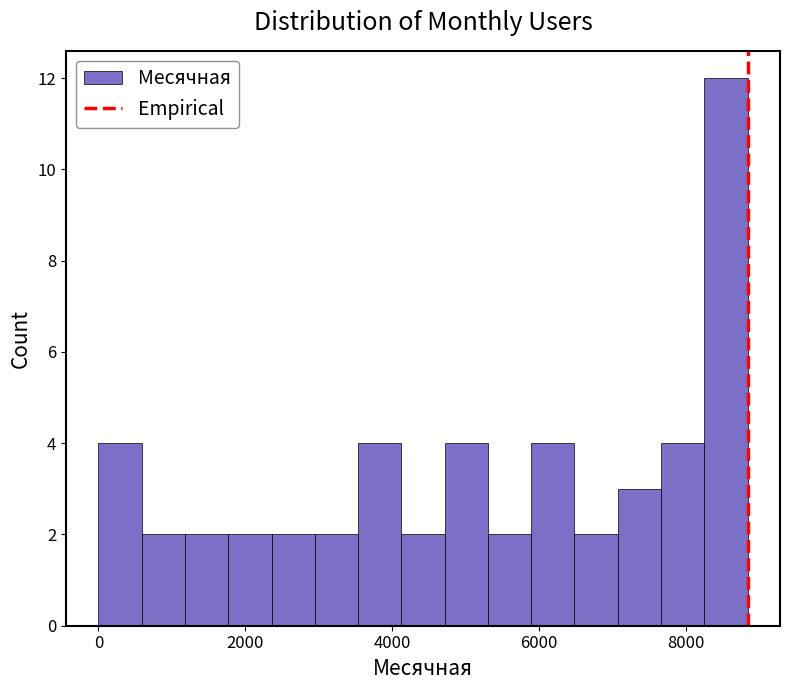

Read against the x-axis, roughly where is the centre of the tallest bar?

8600